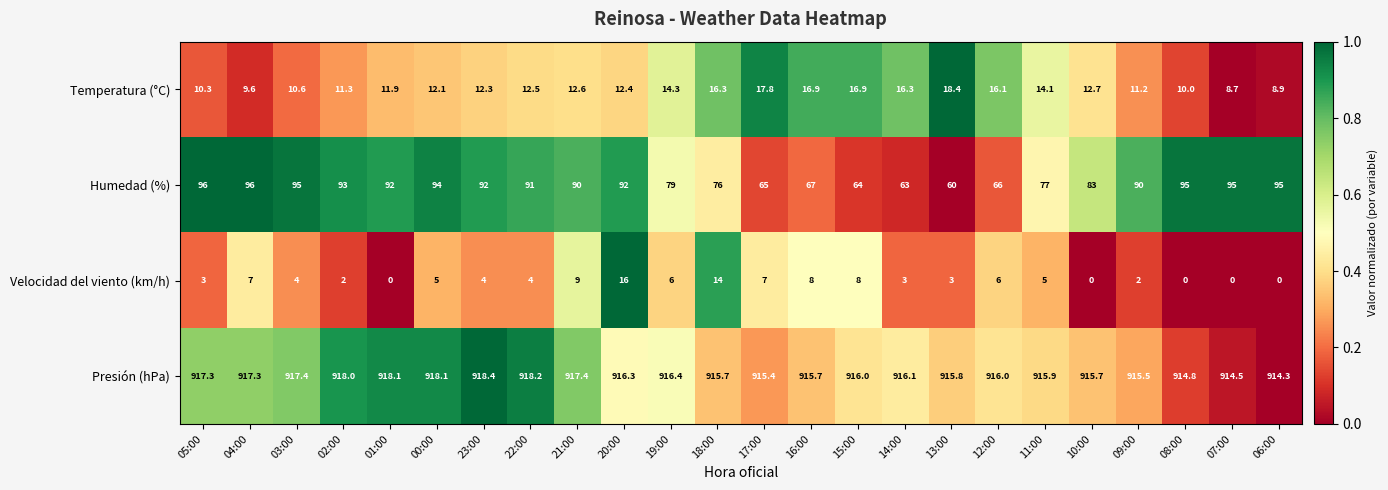

How many series are shown in this chart?

4